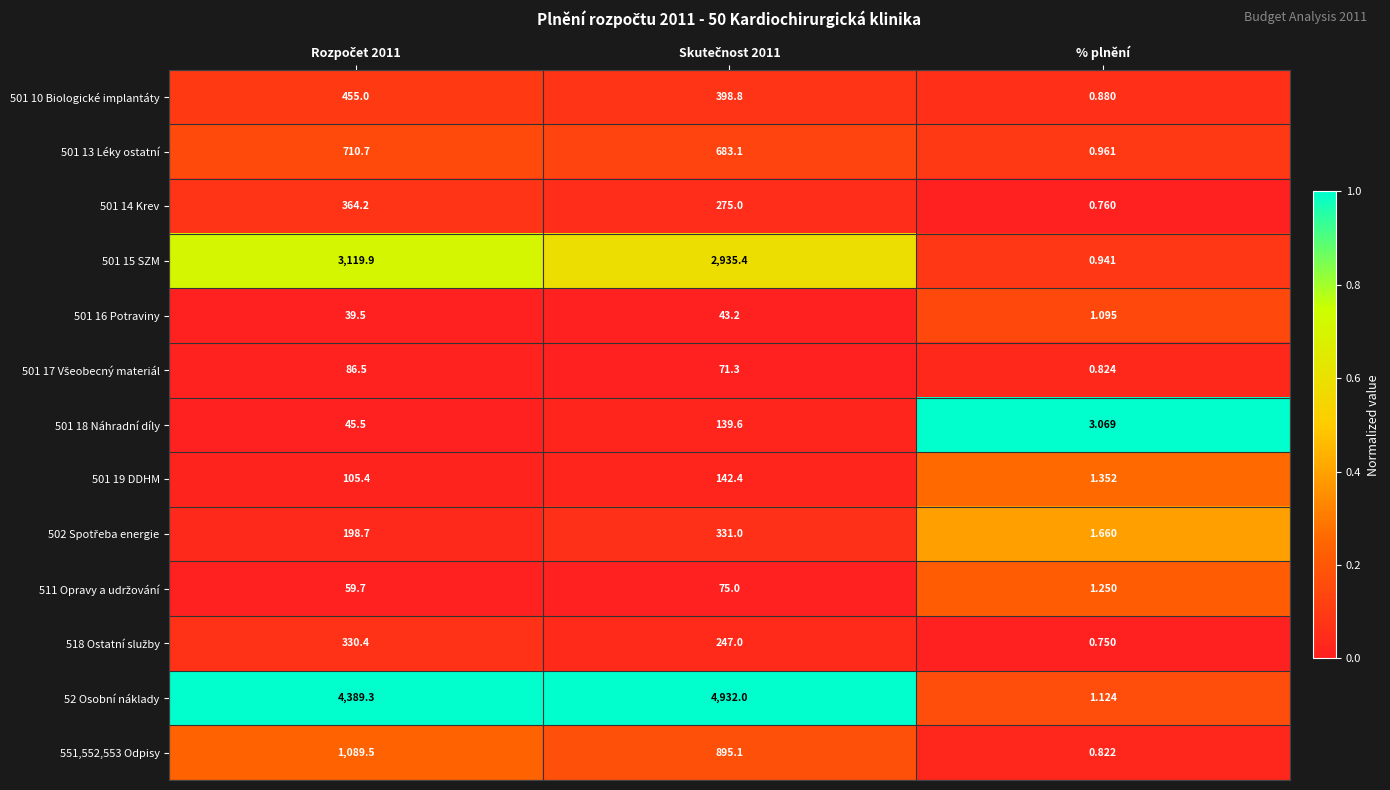

Which series has the largest total across all categories?

52 Osobní náklady